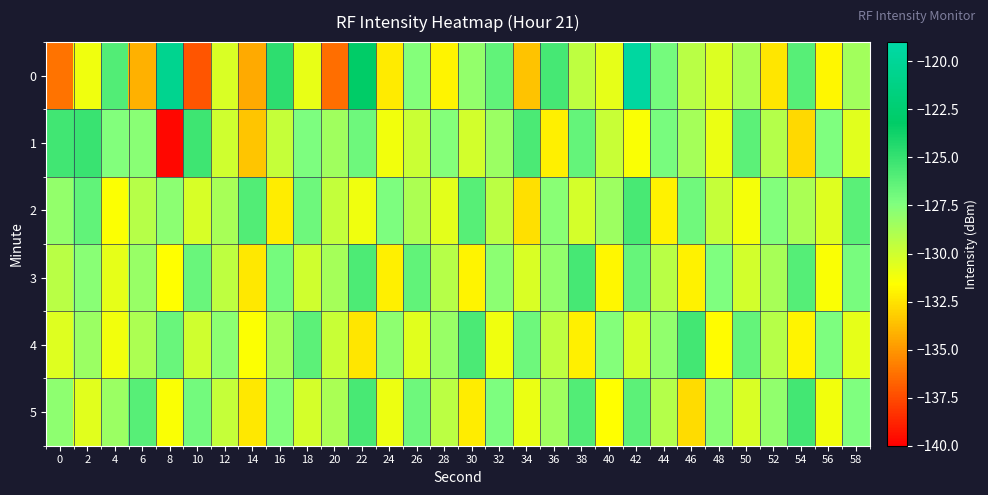

How many distinct data groups are displayed?

6